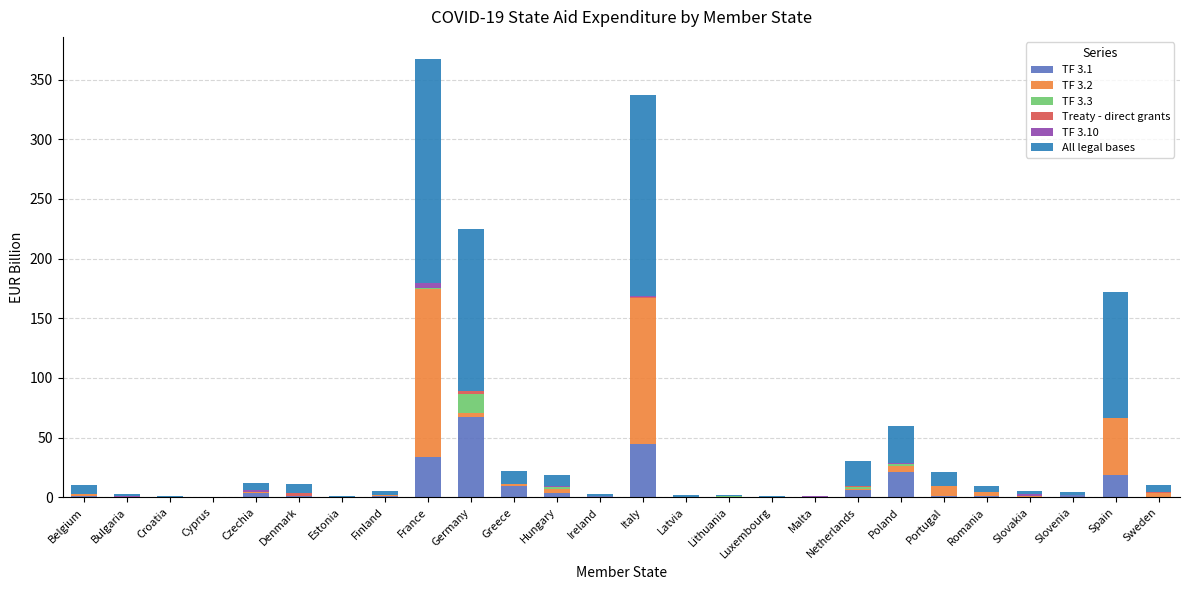

What is the highest value of the TF 3.1 series?

67.2